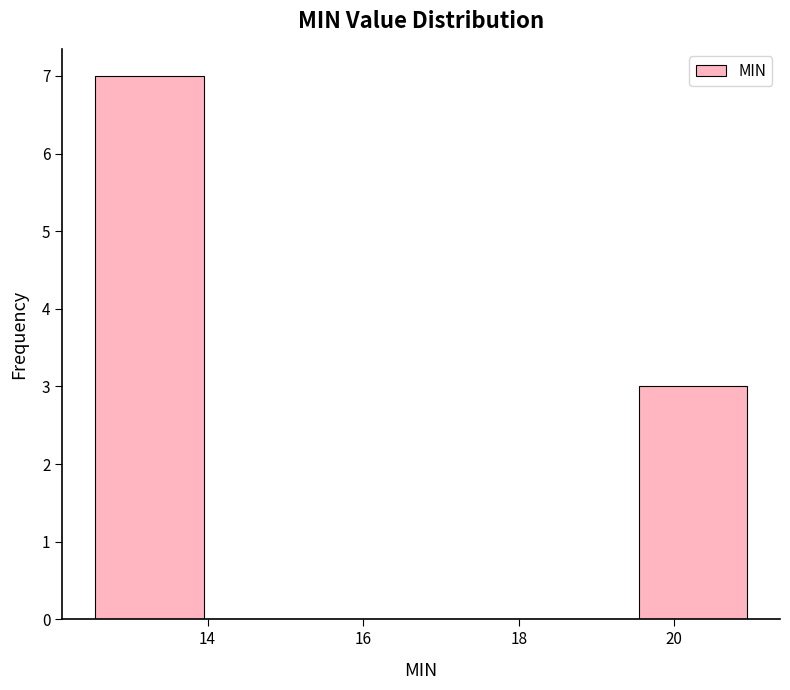

Reading left to right, transcribe this chart: for each bar, give the range it covers on the x-axis and its height. Neither the bar edges nor the heights are printed on the chart, so give them approximately, as read against the axes.

12.6 to 14.0: 7
14.0 to 15.4: 0
15.4 to 16.8: 0
16.8 to 18.2: 0
18.2 to 19.6: 0
19.6 to 21.0: 3